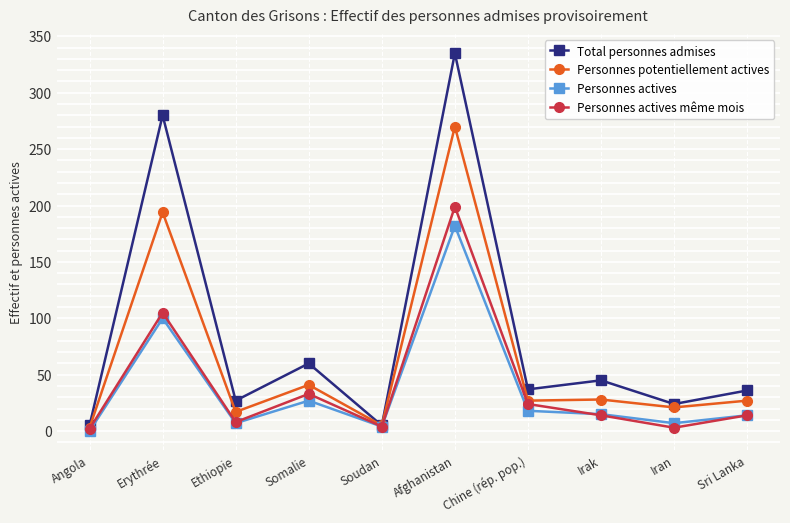

What is the difference between the maximum and minimum values in the Personnes actives series?

182